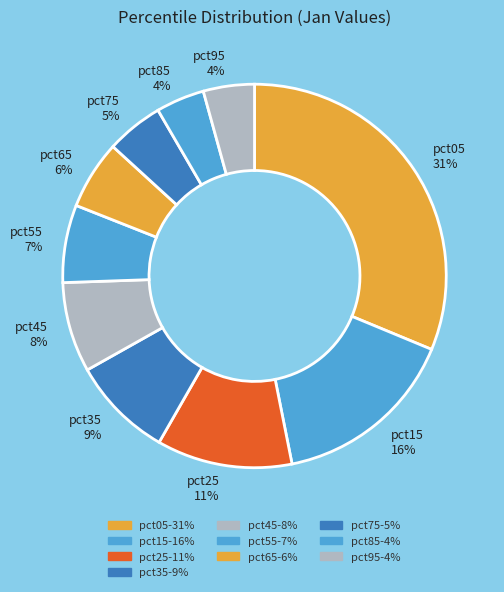

Is there a majority slice in this chart?

No